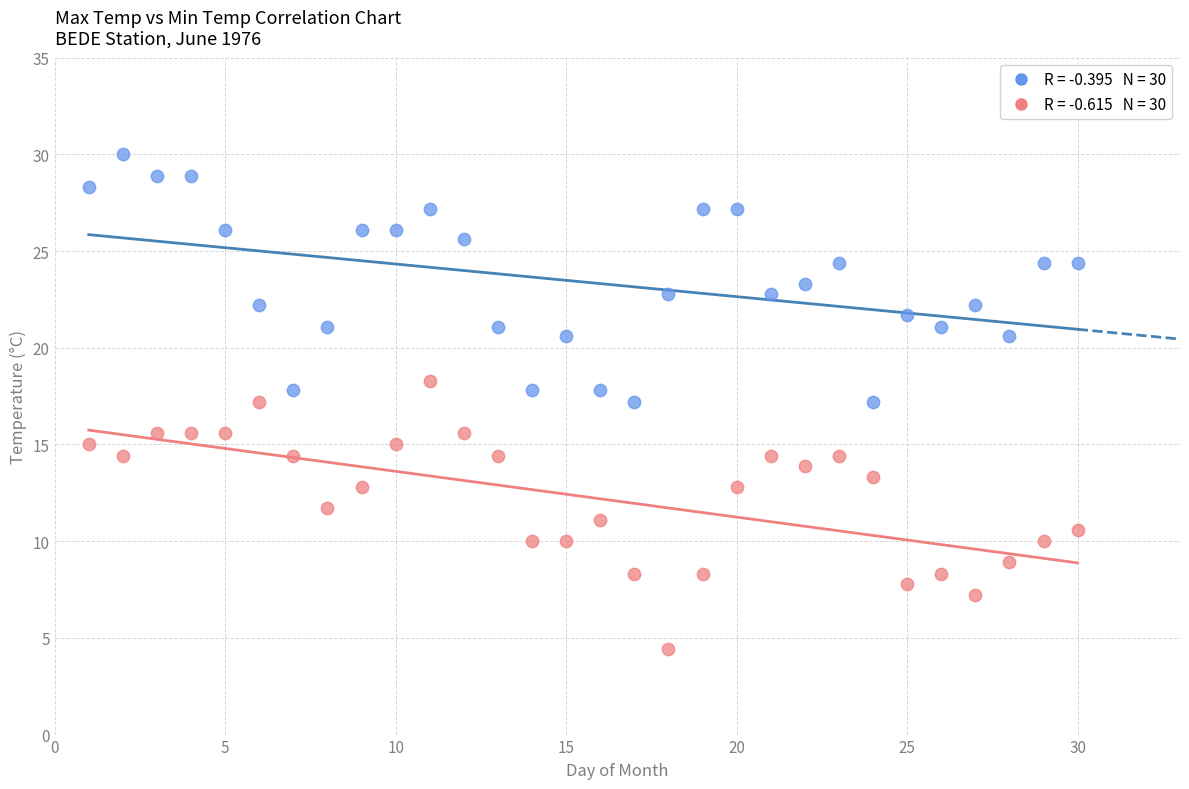

Across all data points, what is the range of Y values (max minus min)?

25.6